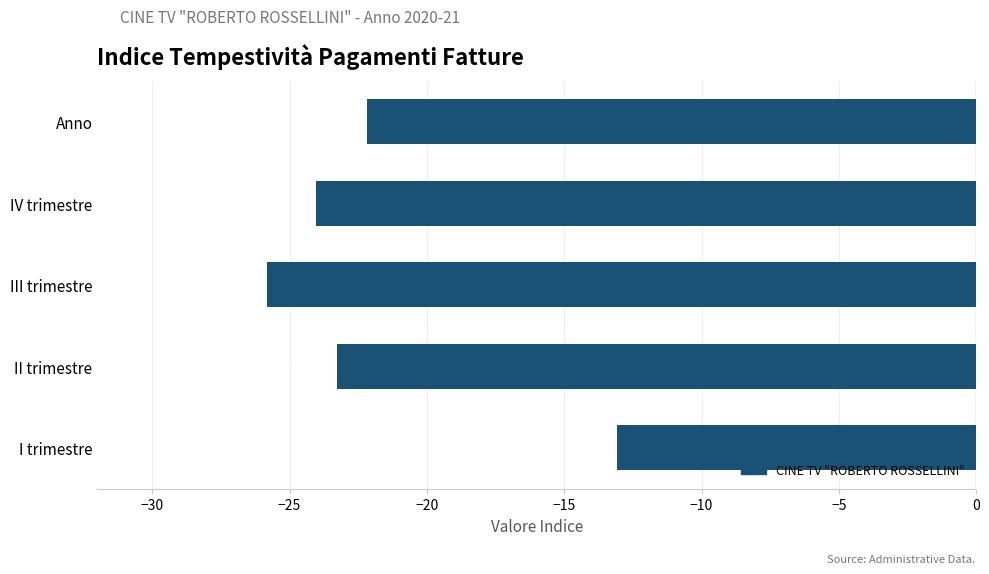

What is the difference between the maximum and minimum values?

12.8